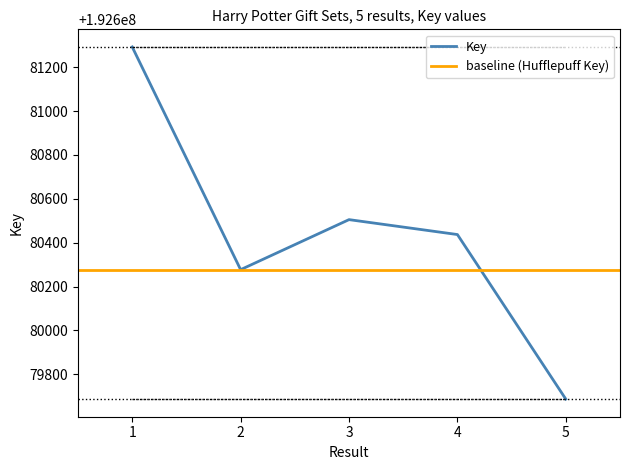

Reading left to right, what are all the values shown in this chart?

Key: 0=192681292	1=192680277	2=192680505	3=192680437	4=192679687
Key_upper: 0=192681292	1=192680277	2=192680505	3=192680437	4=192679687
Key_lower: 0=192681292	1=192680277	2=192680505	3=192680437	4=192679687